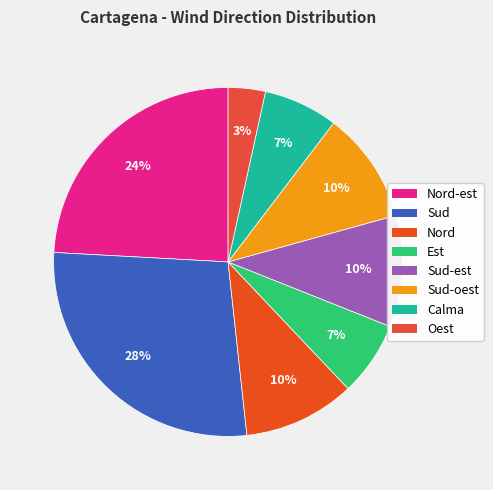

Count the number of slices in the pie.

8